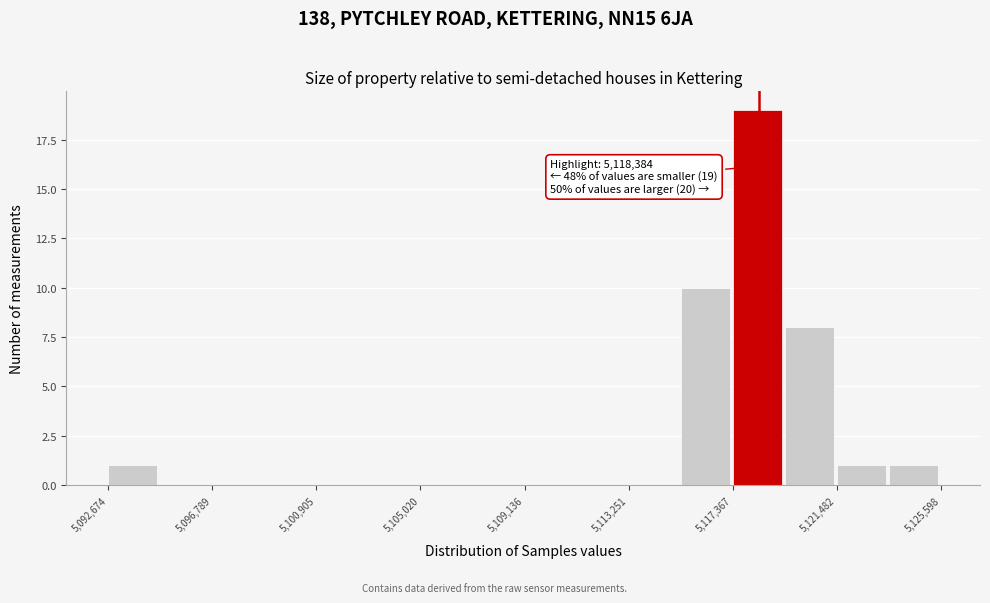

Over which range of the x-axis is the bar tallest?

5117500 to 5119500